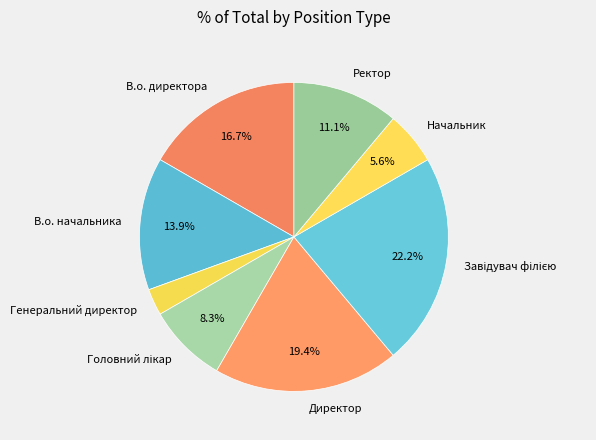

Do Директор and Ректор together represent more than half of the pie?

No